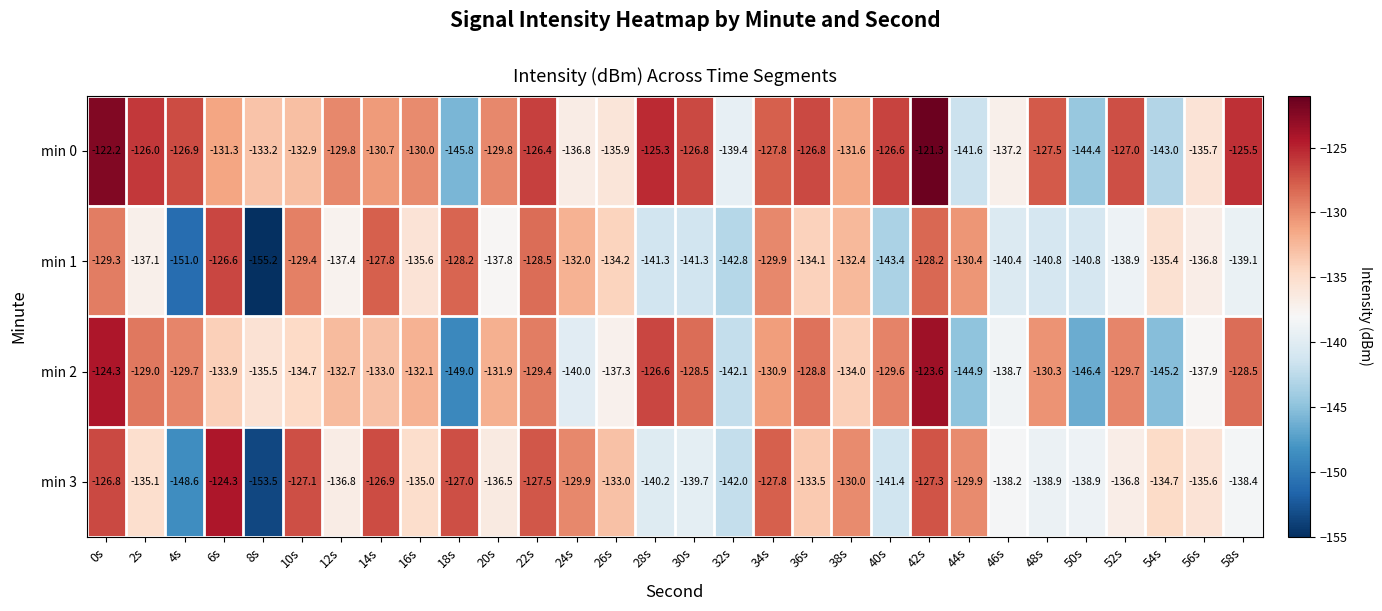

Which series has the largest range (max minus min)?

min 3